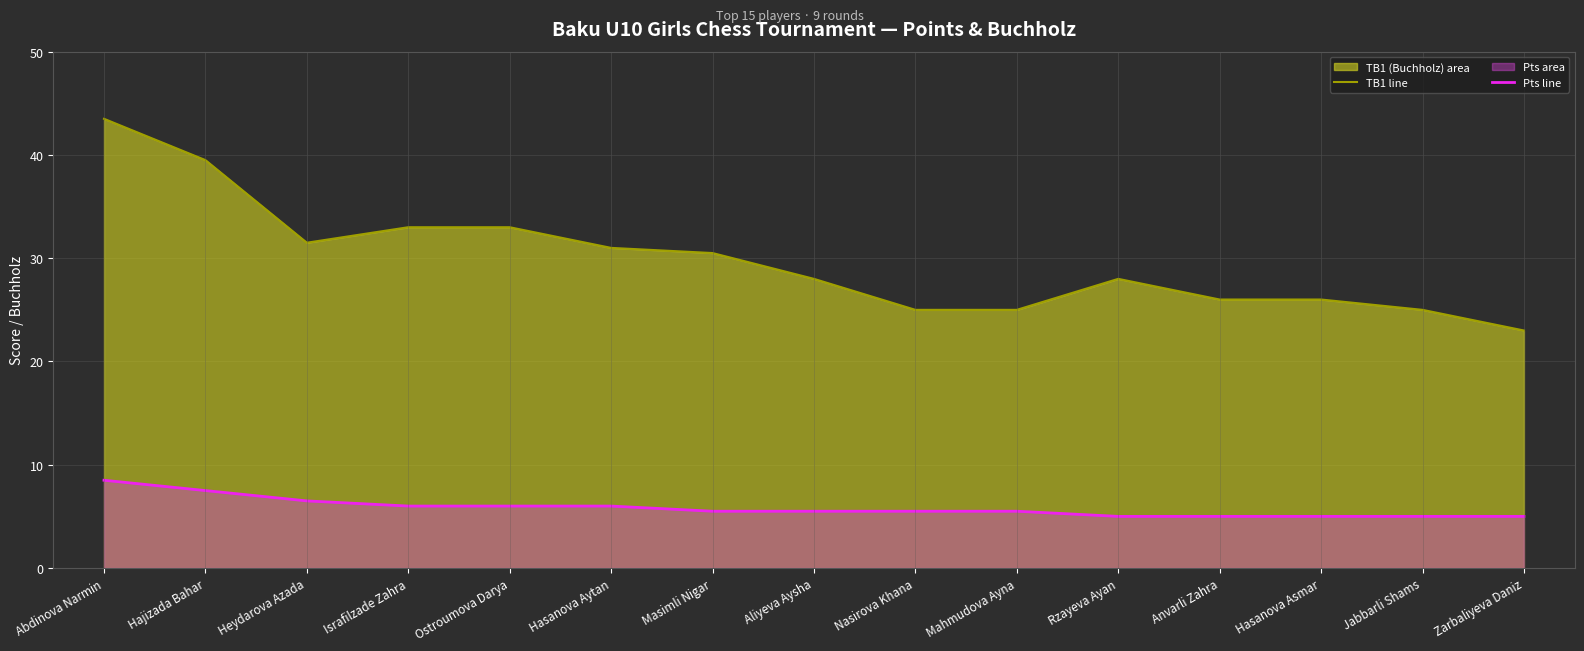

At how many categories does at least one series exceed 10?

15